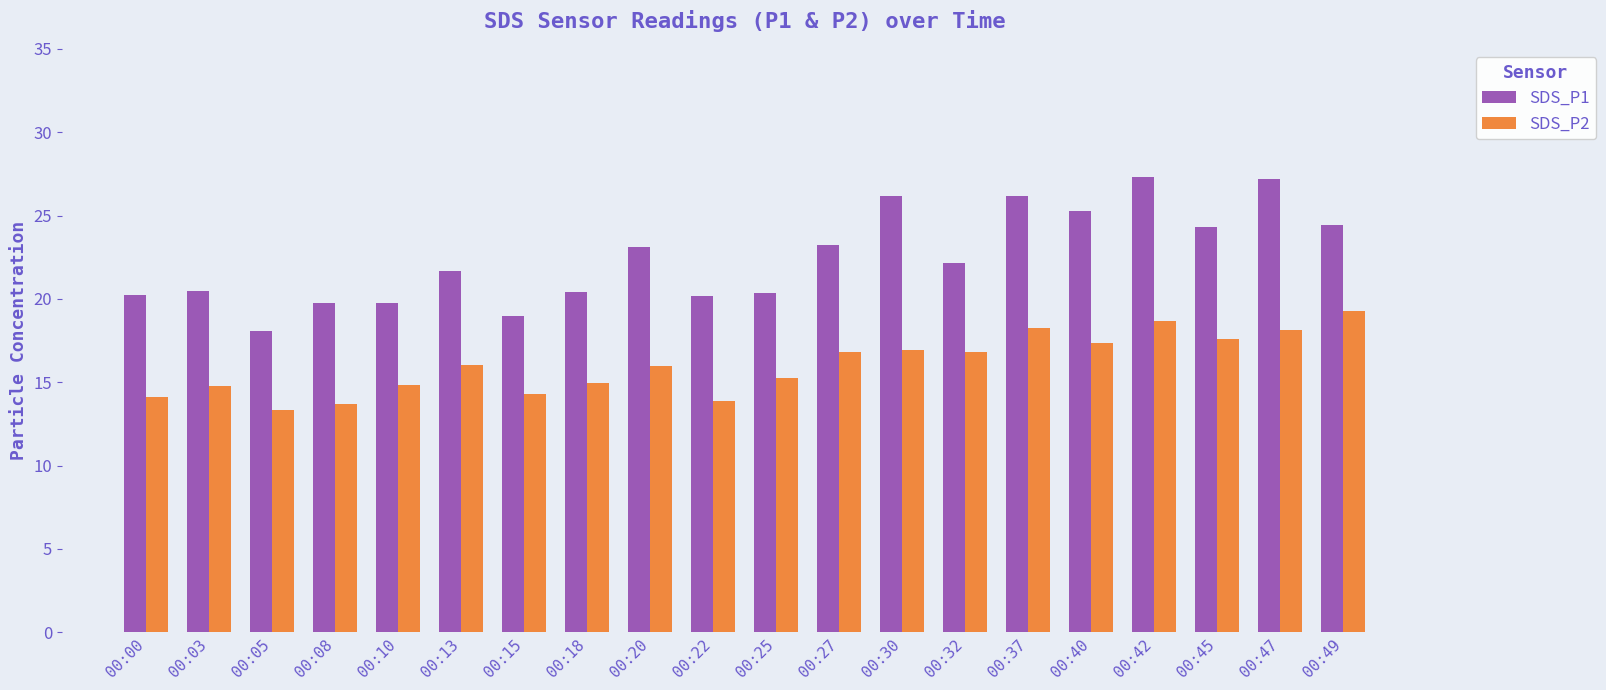

Is it true that SDS_P1 equals 12.8 at 00:15?

False